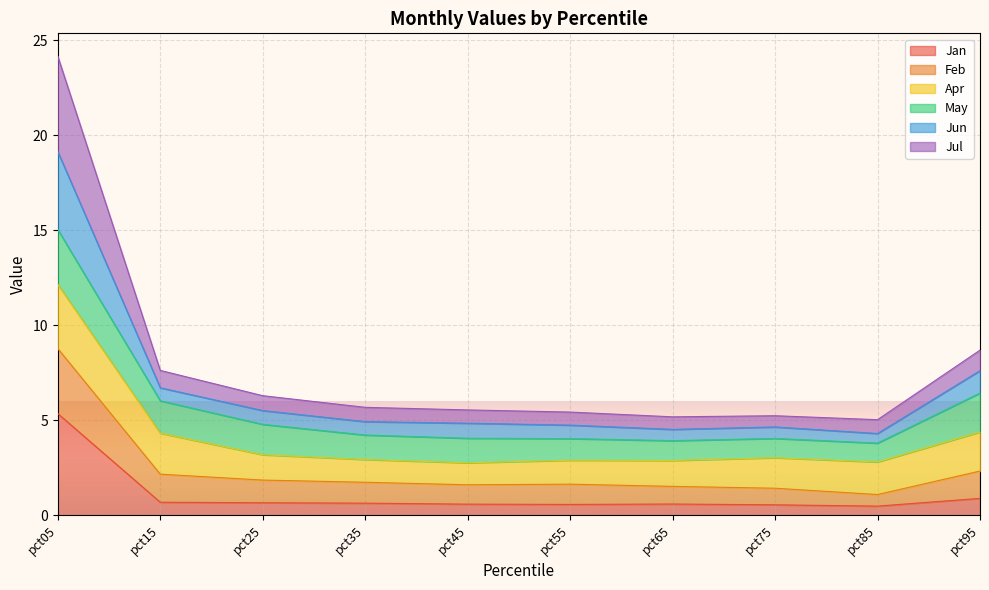

What is the total value across all series at pct35?

5.7